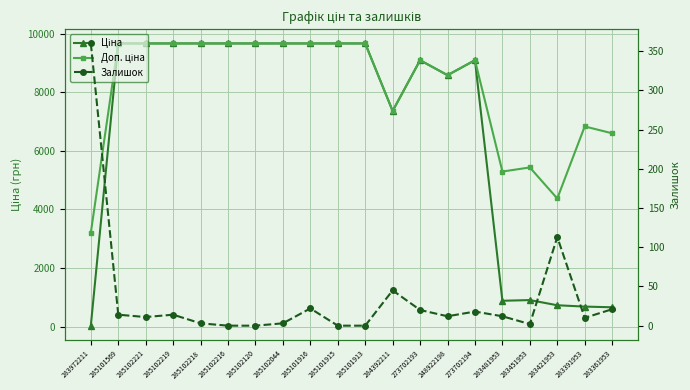

After their last crossing, which series has the higher values: Залишок or Ціна?

Ціна